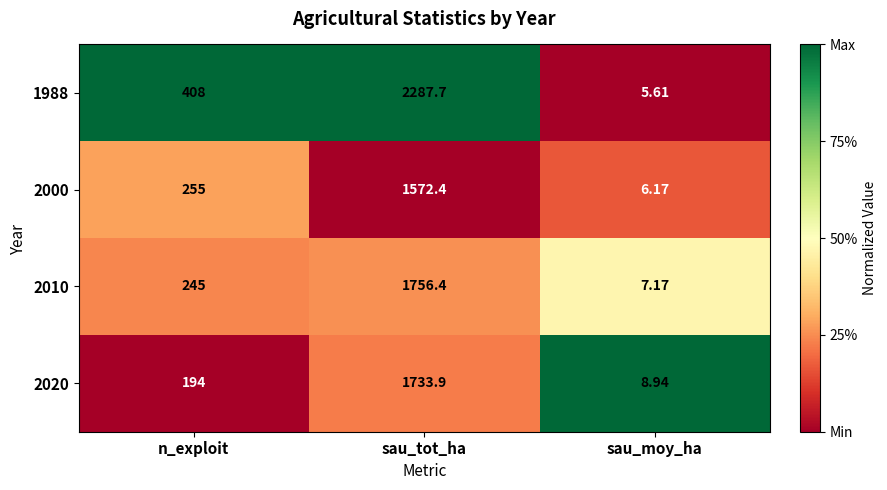

At which label does 2010 reach its peak?

sau_tot_ha